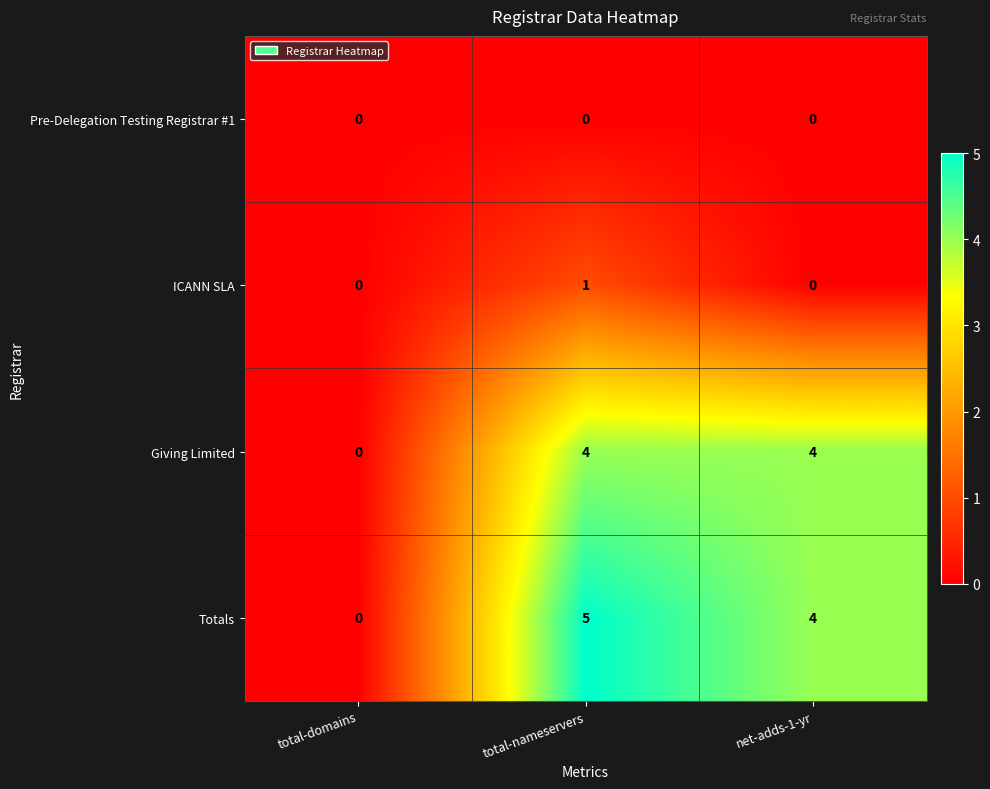

Which label corresponds to the largest value in the chart?

total-nameservers